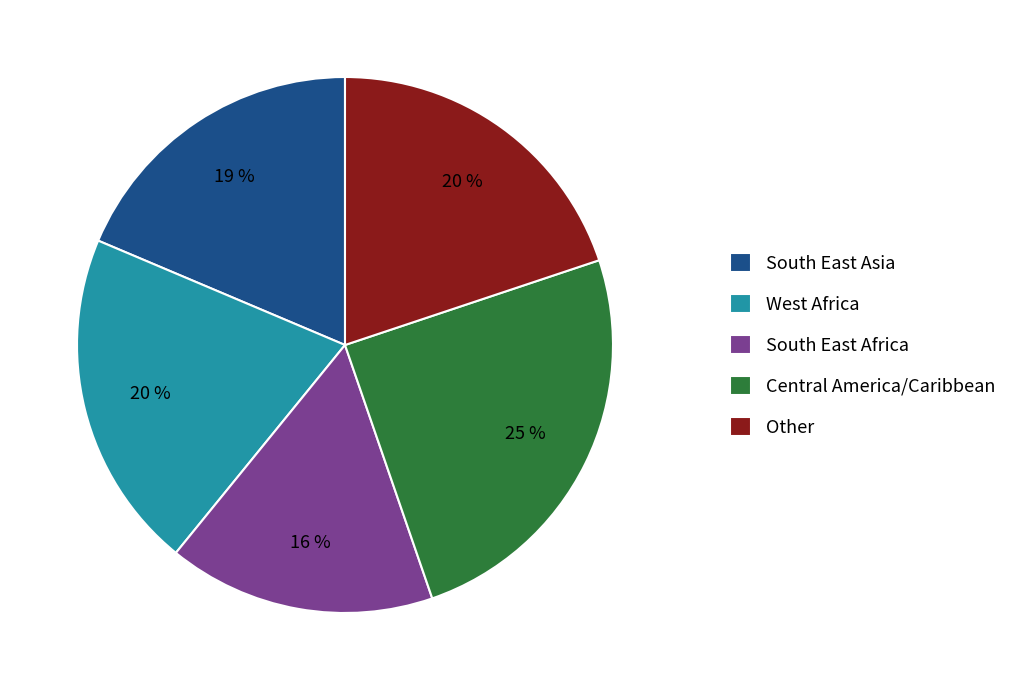

Does any single category account for the majority?

No